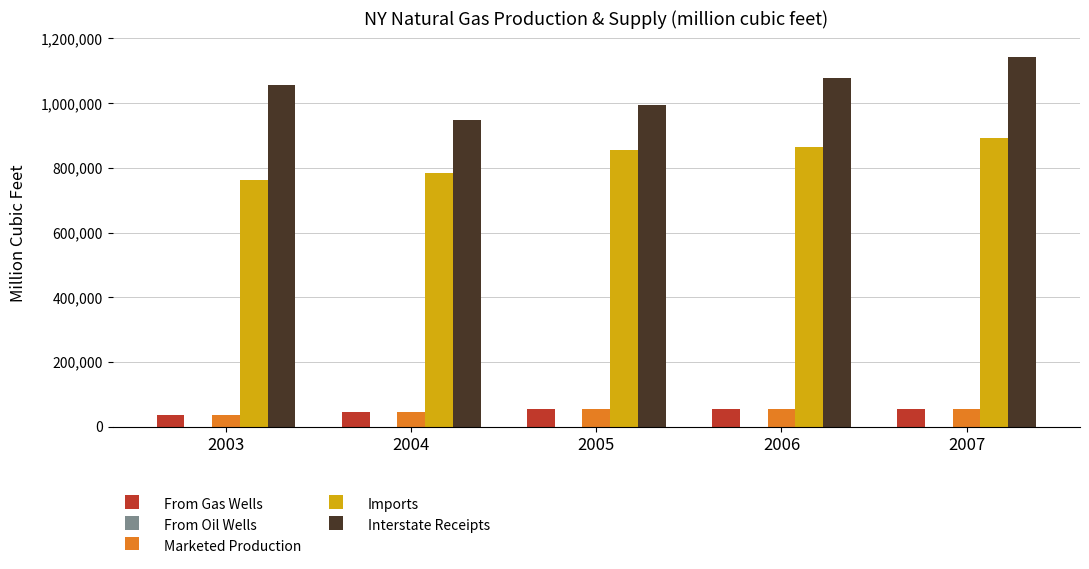

What is the sum of all Imports values?

4161256